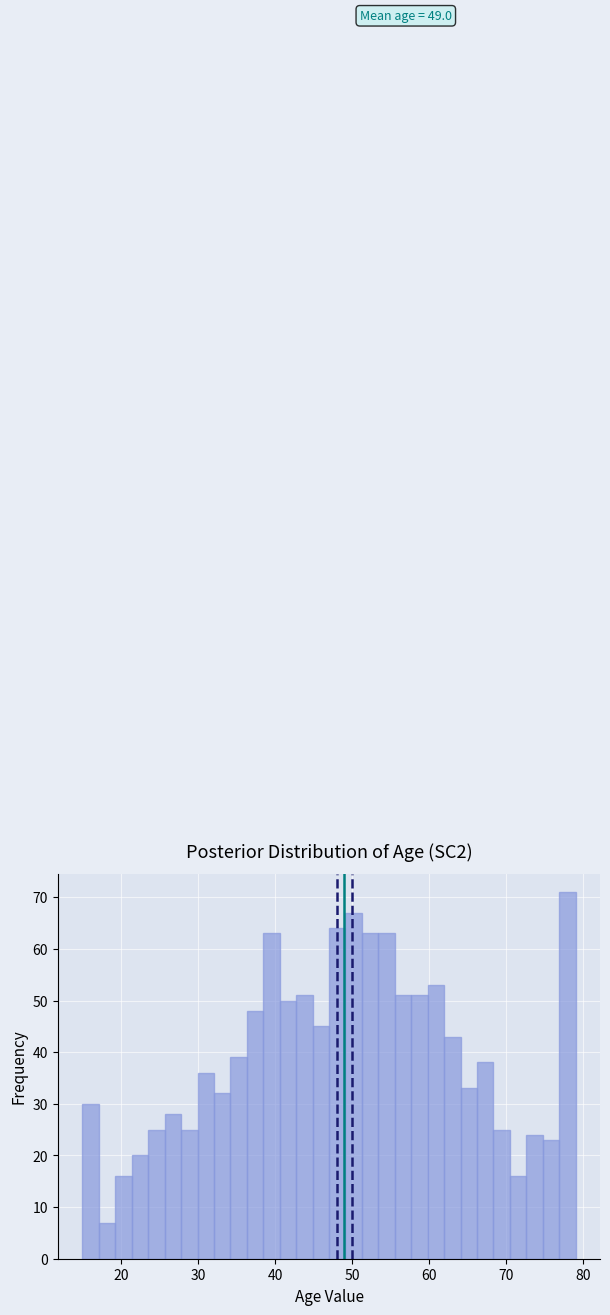

Around what value on the x-axis is the tallest bar? Give the approximate position of its centre, as read against the axis.

78